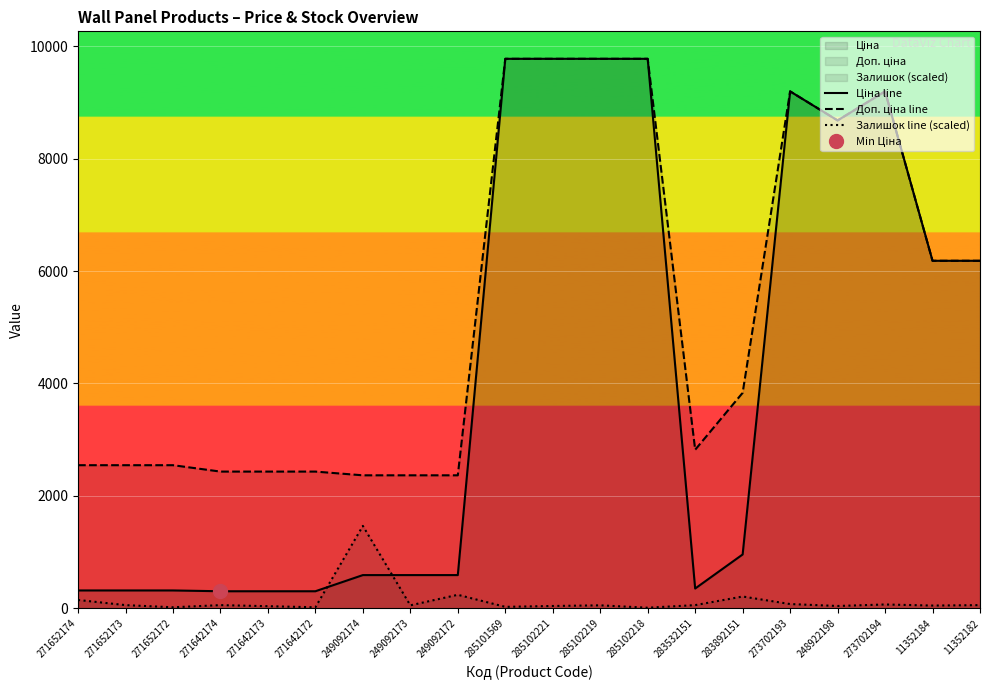

Which series has the largest range (max minus min)?

Ціна line